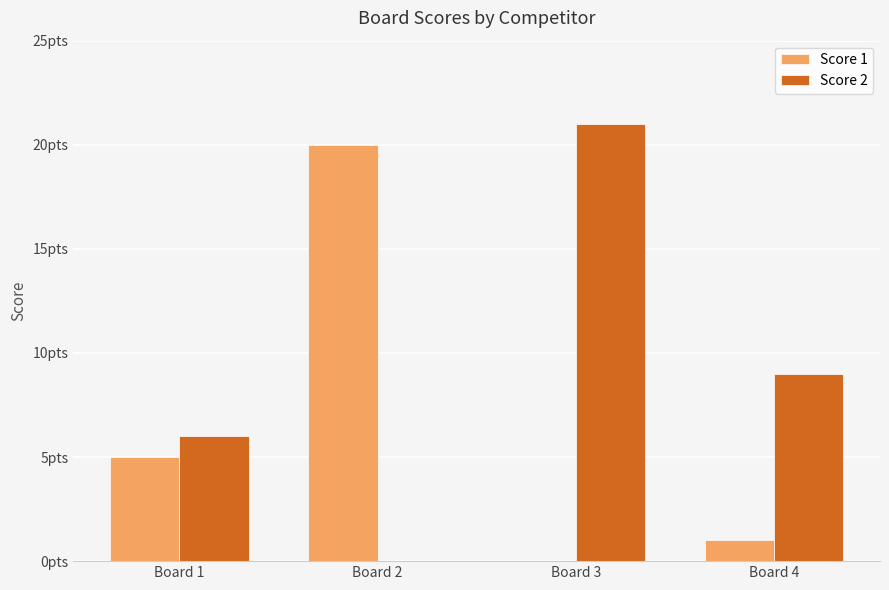

Where does the Score 1 series first go above 5?

Board 2